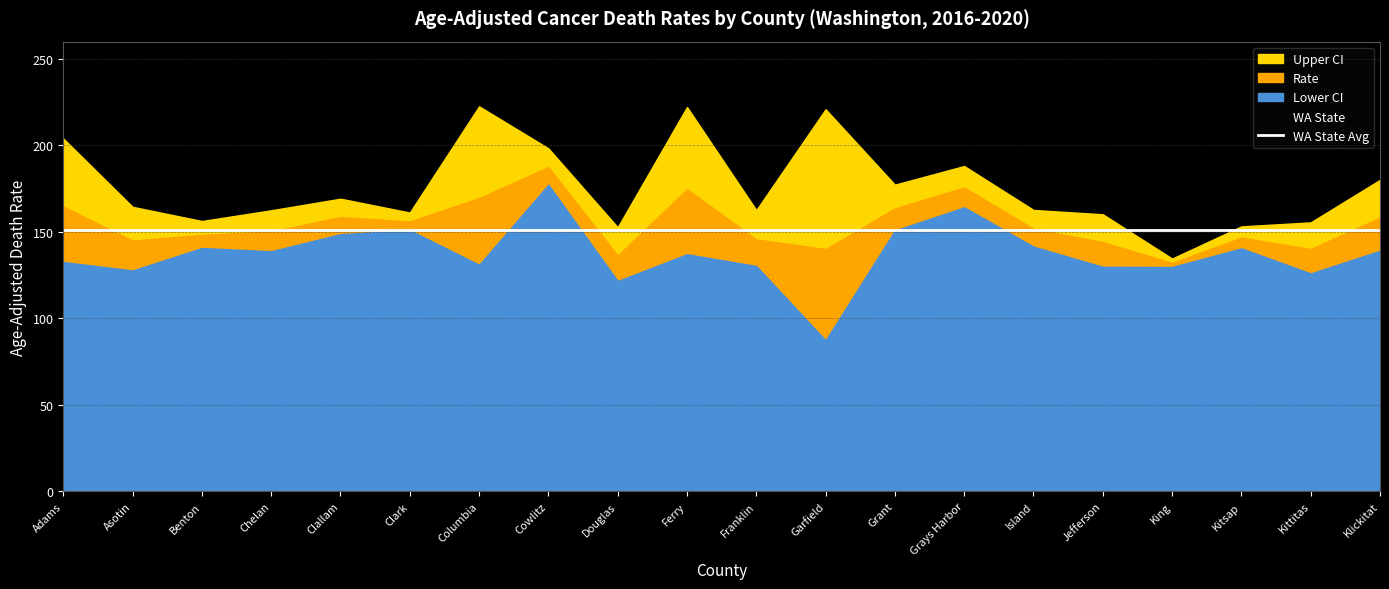

What is the difference between the Lower CI values at Columbia and Chelan?

7.8